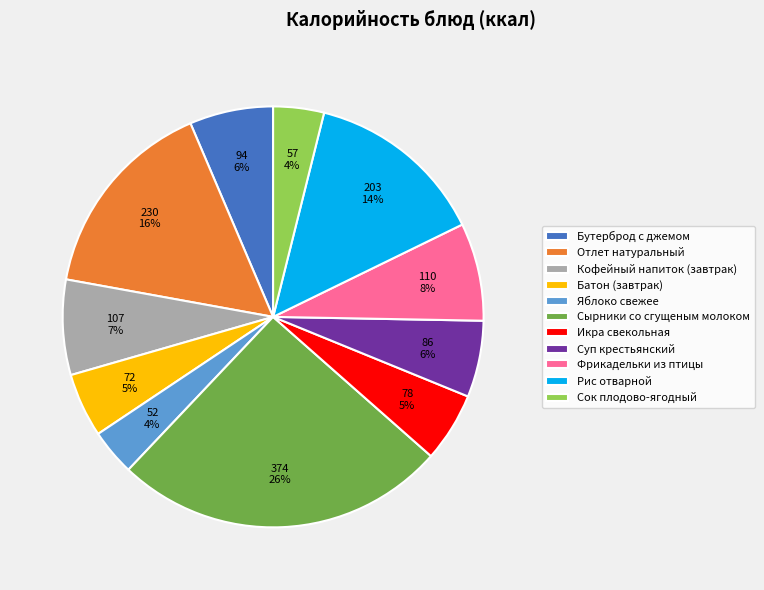

To the nearest percent, what is the average slice percentage?

9%